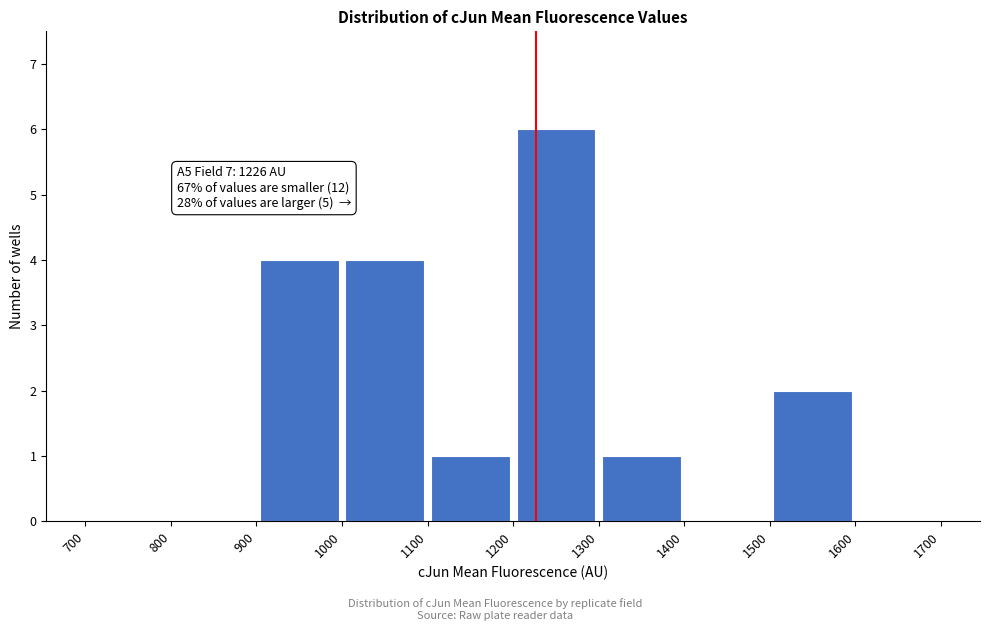

Over which range of the x-axis is the bar tallest?

1200 to 1300